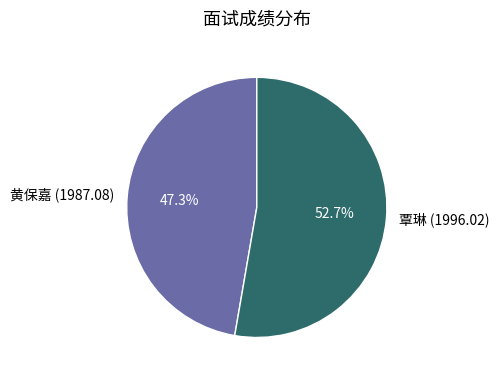

Rank the categories by value from highest to lowest.

覃琳 (1996.02), 黄保嘉 (1987.08)